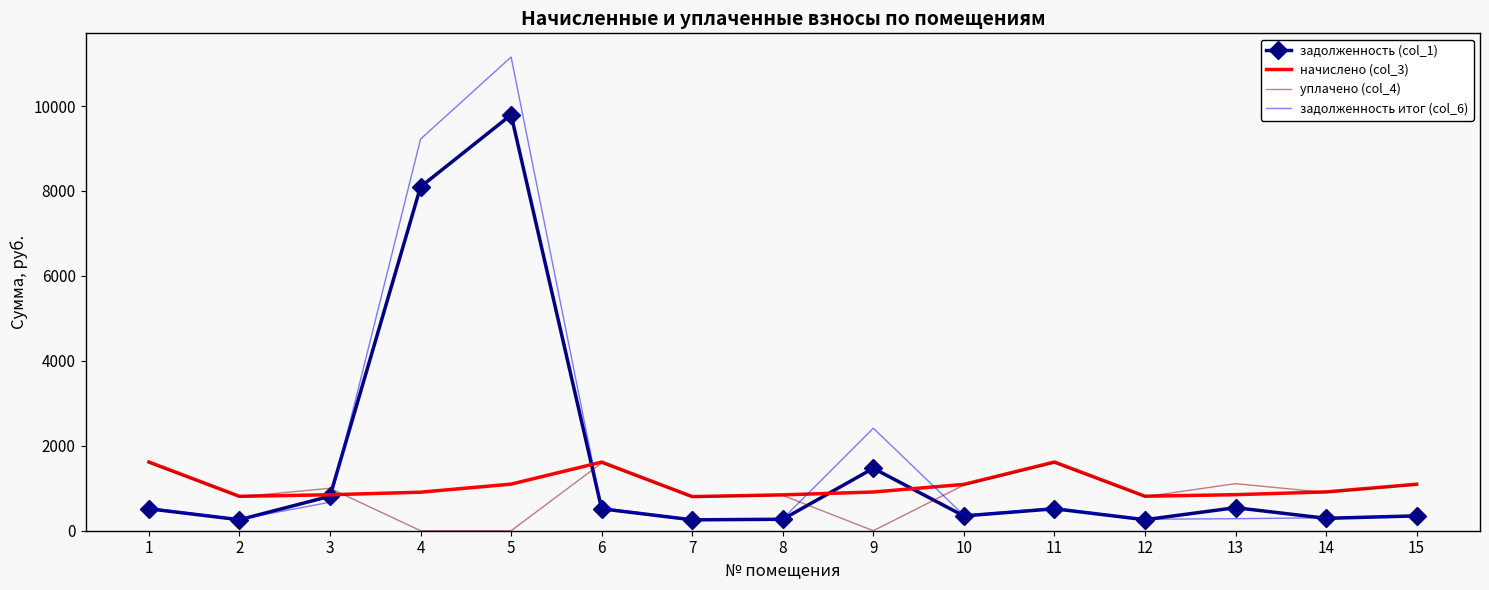

The value of уплачено (col_4) at 3 is 1373.8. True or false?

False